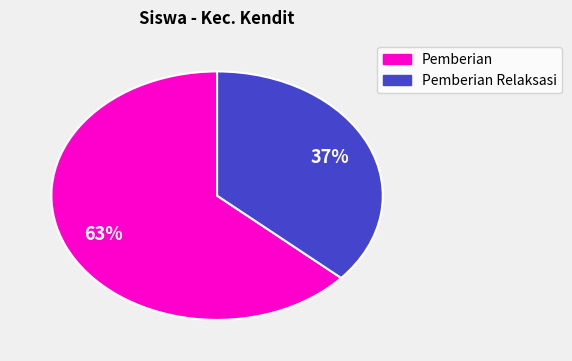

Does any single category account for the majority?

Yes